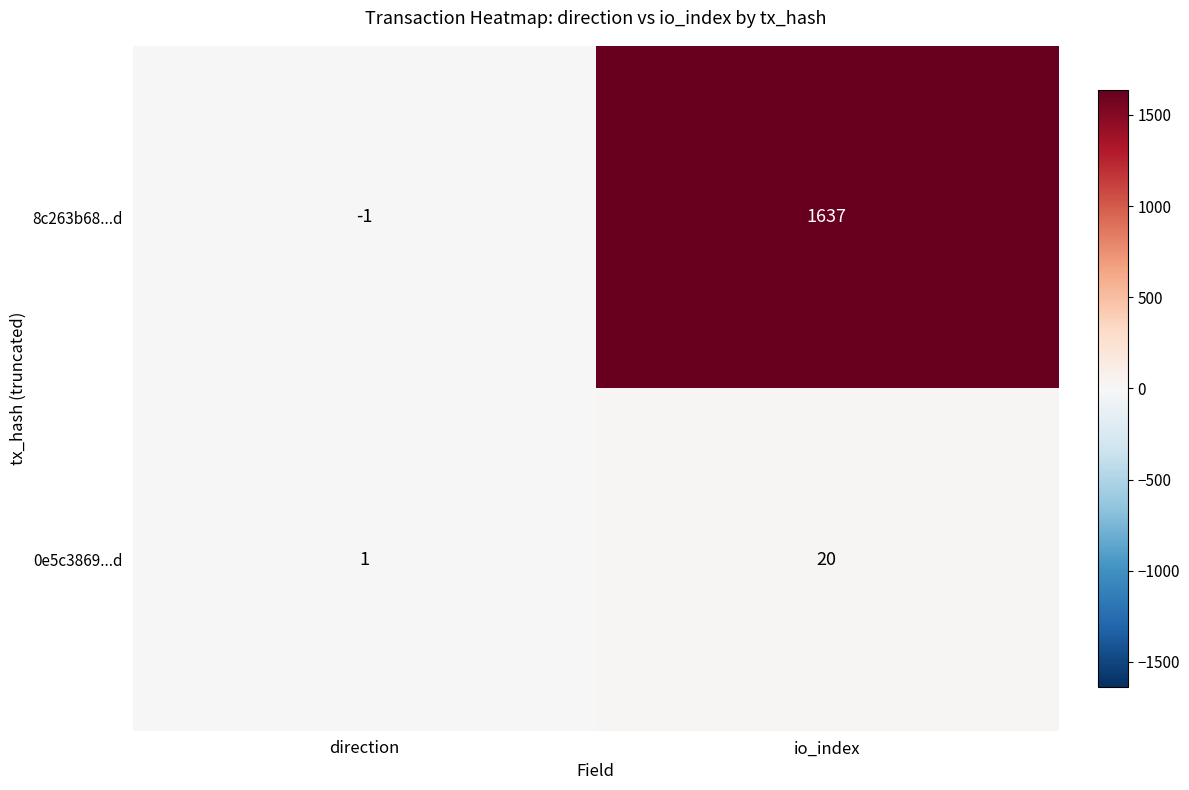

What is the smallest value displayed?

-1